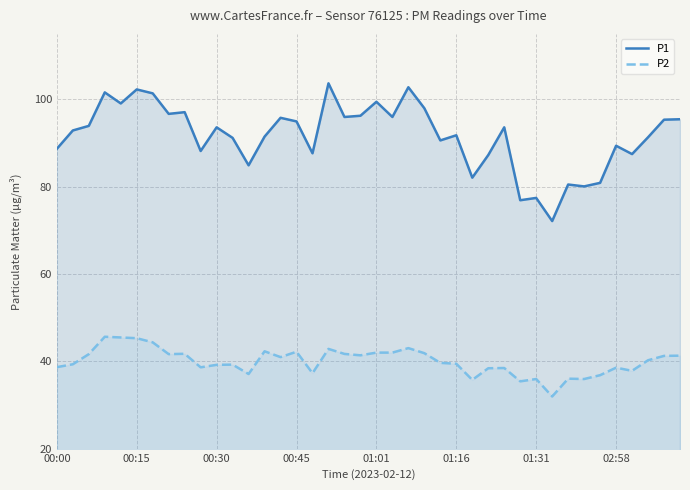

What is the minimum value for P2?

31.9